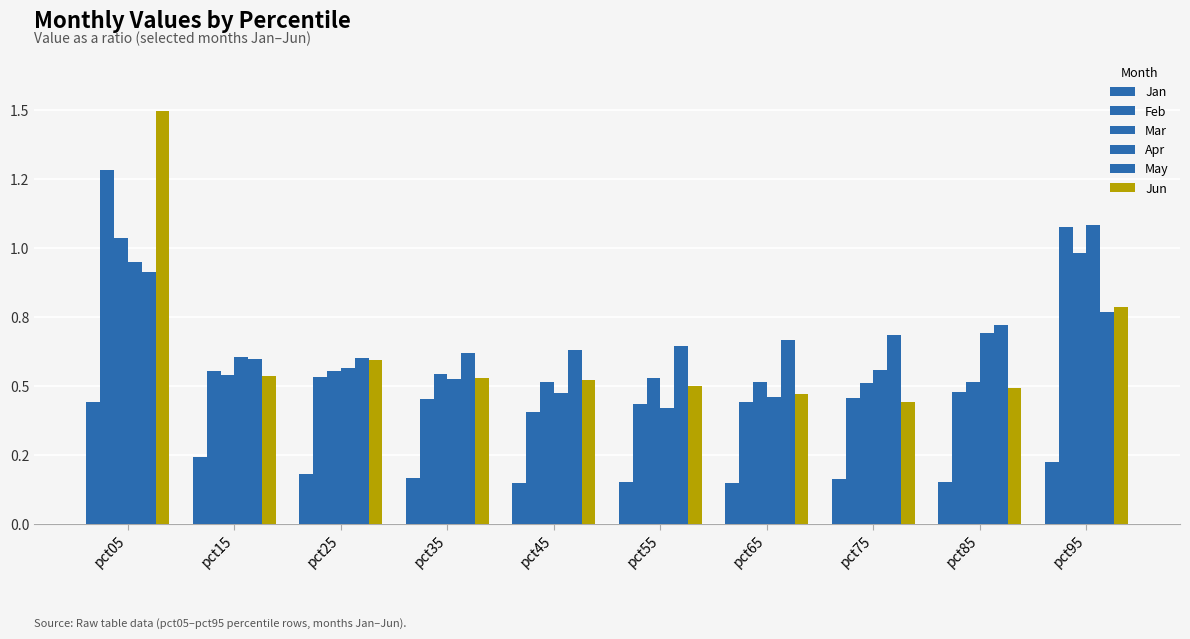

Which series has the widest spread of values?

Jun